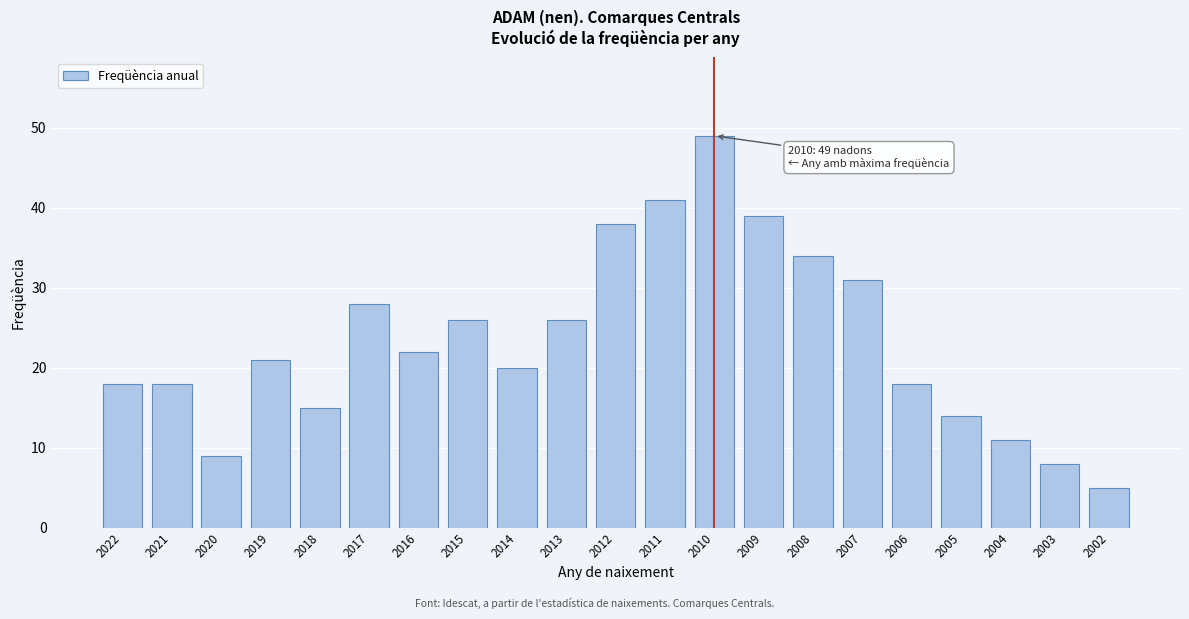

Reading left to right, transcribe all the data shown in this chart.

18	18	9	21	15	28	22	26	20	26	38	41	49	39	34	31	18	14	11	8	5